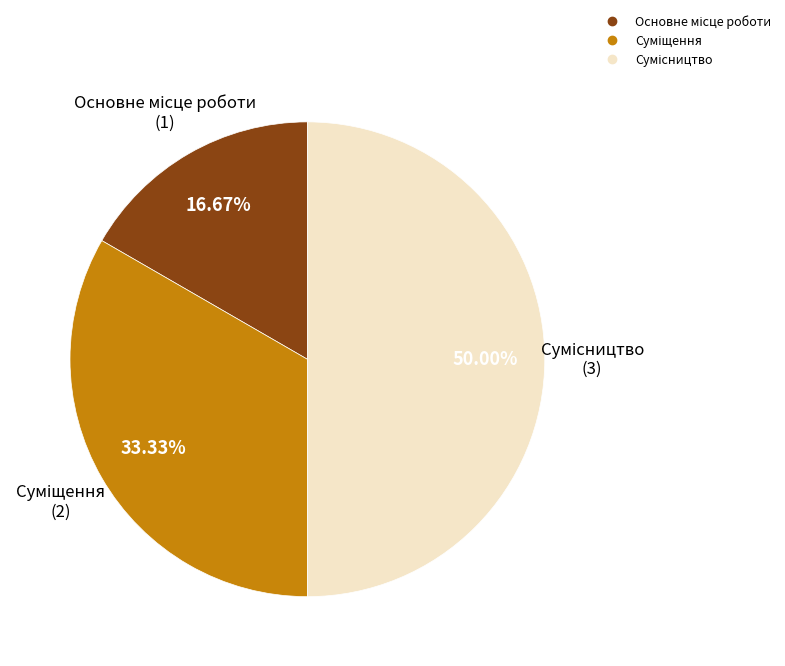

To the nearest percent, what portion does Сумісництво represent?

50%